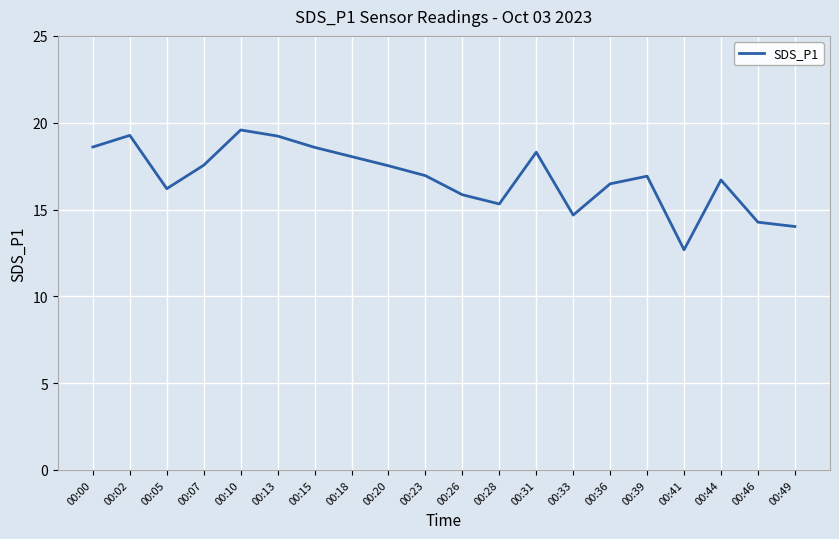

Does the chart have visible grid lines?

Yes